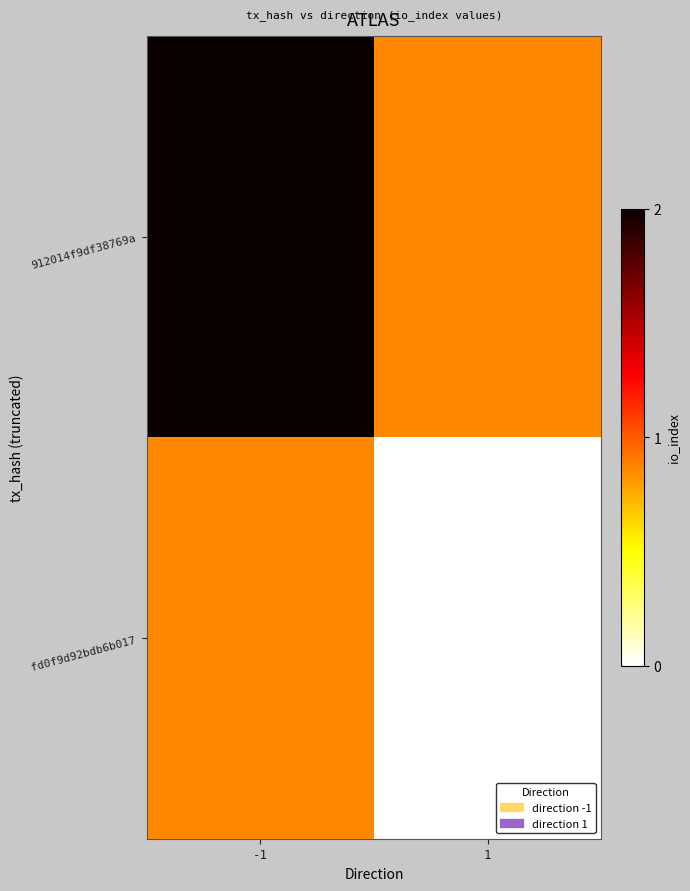

How many categories are shown in the chart?

2